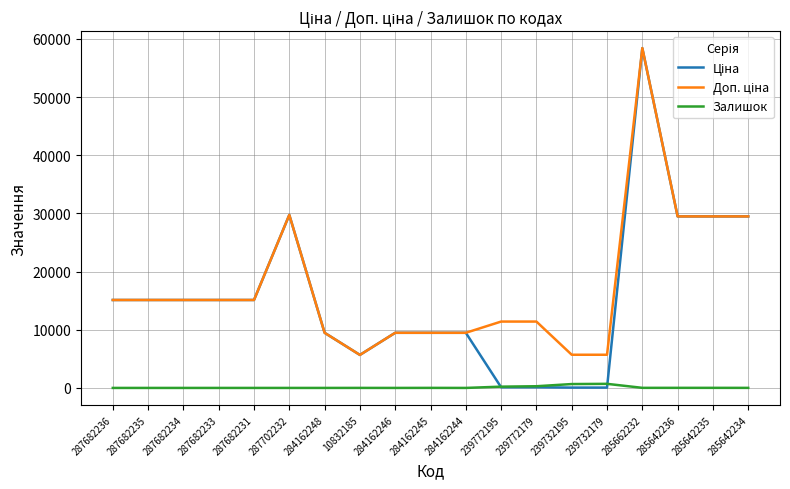

At which category is the sum across all series the highest?

285662232